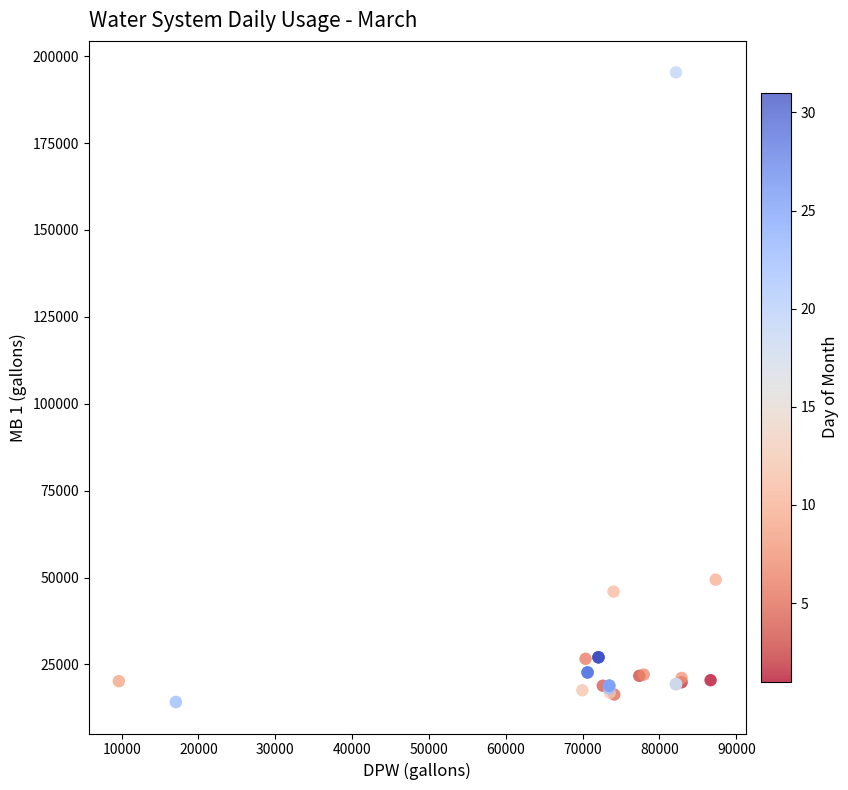

What Y value in the scatter plot is closest to 104758?

49387